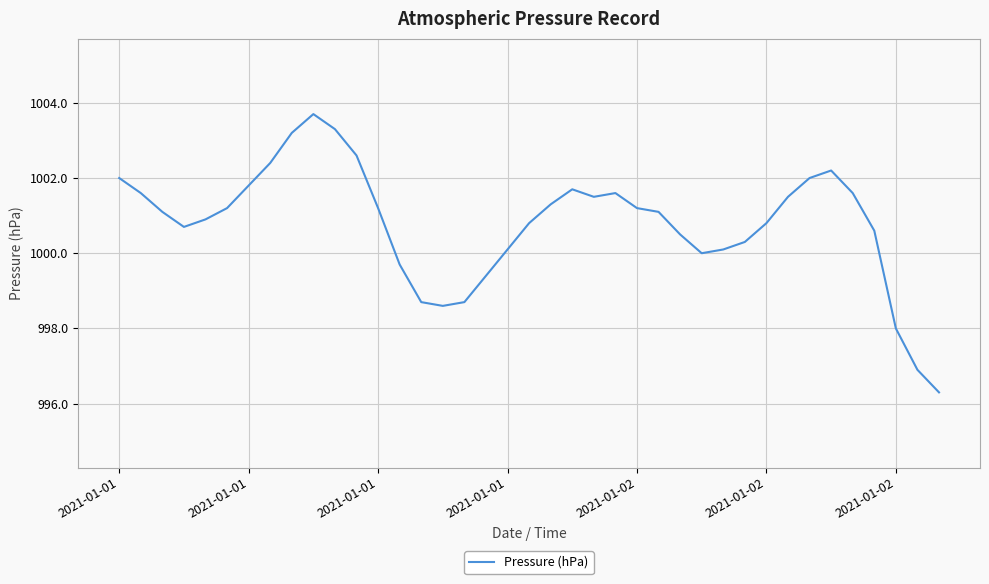

What is the greatest value displayed?

1003.7